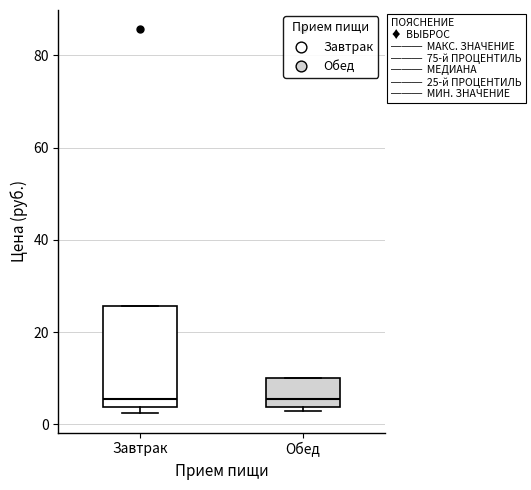

Comparing the boxes themselves (not the whiskers), which one is the tallest?

Завтрак